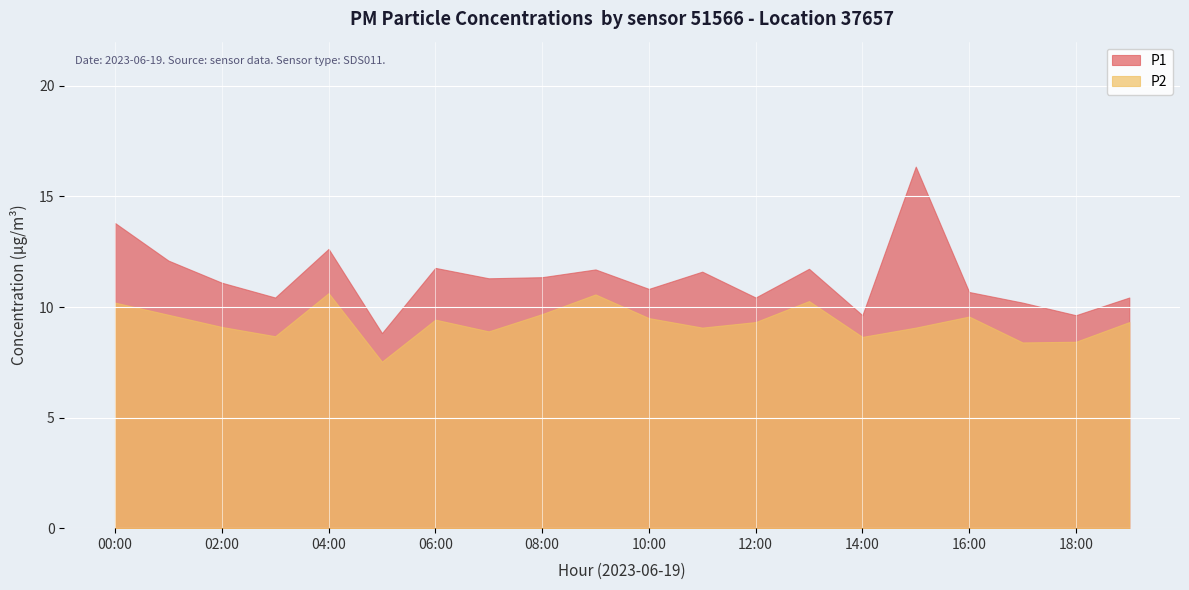

Where is the first local minimum for P2?

03:00